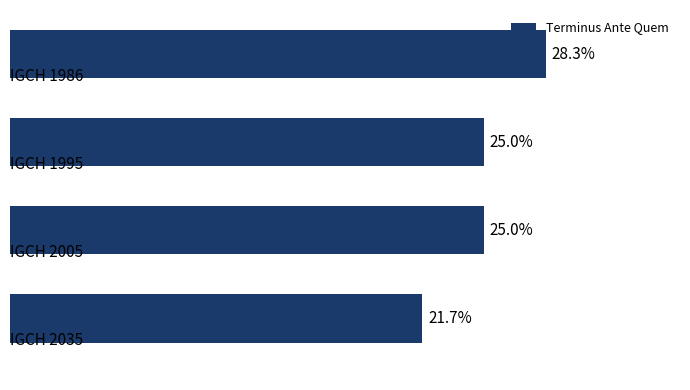

Are the bars horizontal?

Yes